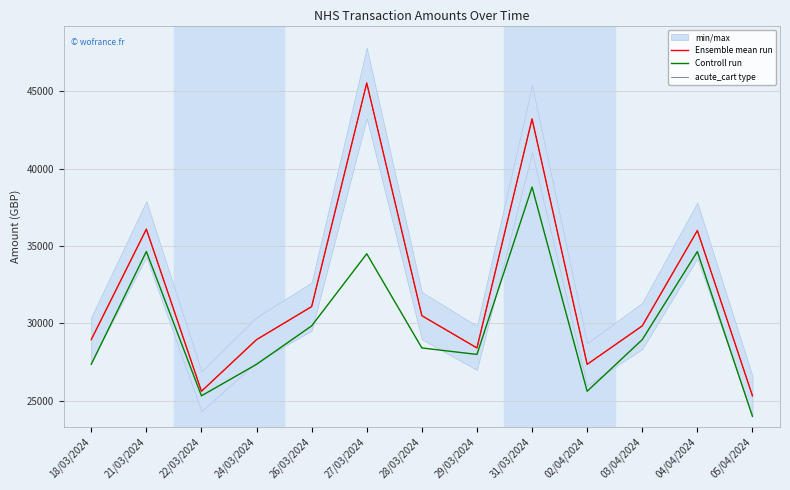

List the series in order of their peak value, lowest first.

Controll run, Ensemble mean run, acute_cart type